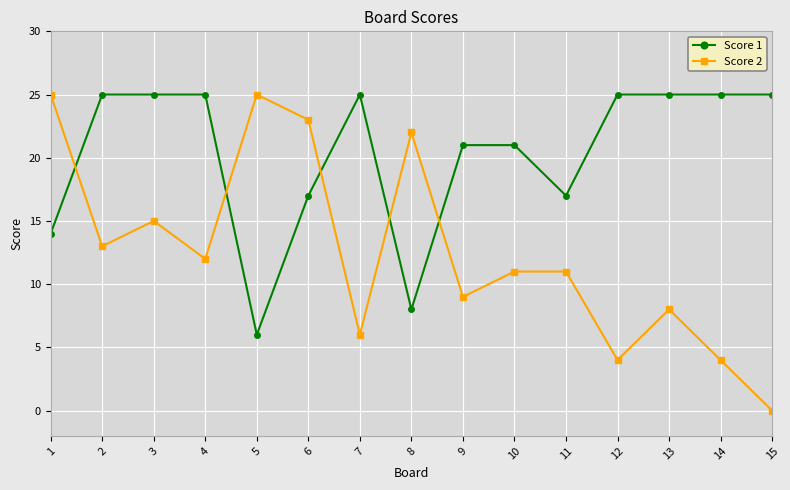

At which label is Score 1 closest to 15?

1